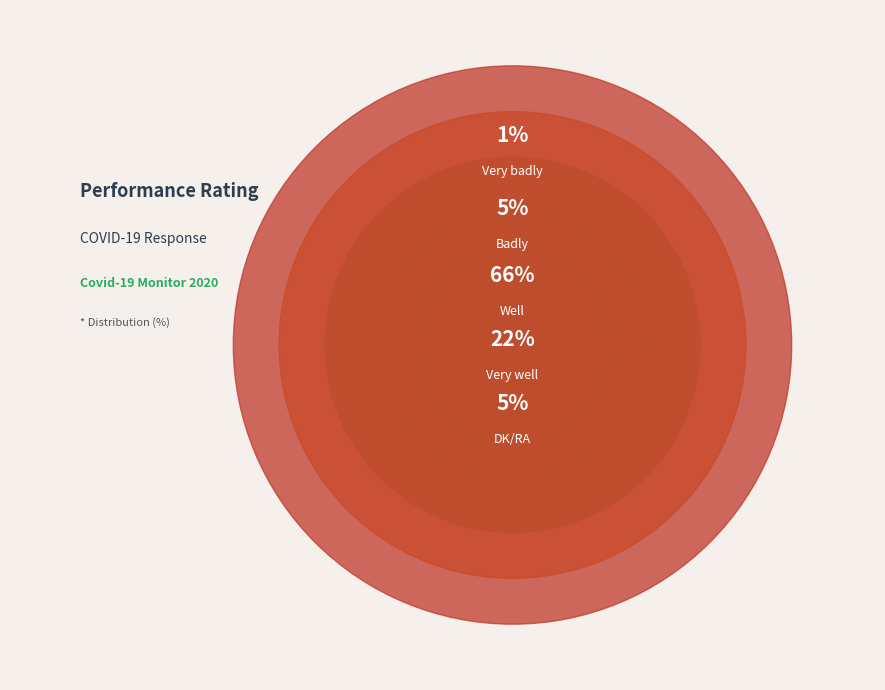

Is the sum of DK/RA and Badly greater than half?

No